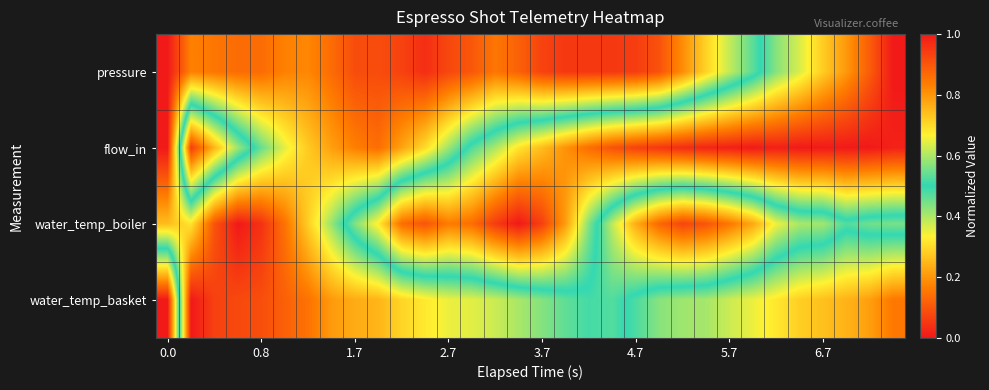

Which series has the widest spread of values?

pressure